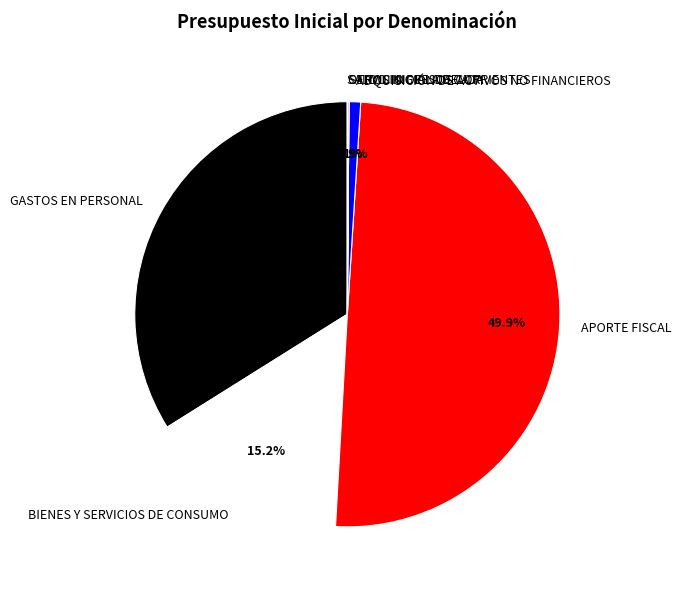

Is GASTOS EN PERSONAL the majority of the pie?

No